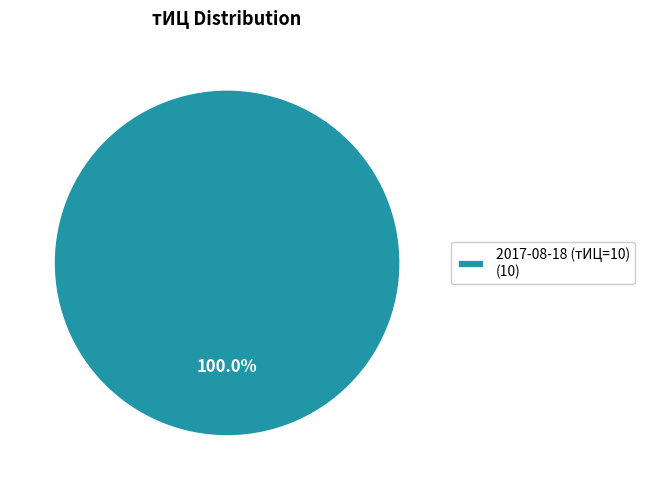

Rank the categories by value from lowest to highest.

2017-08-18 (тИЦ=10) (10)